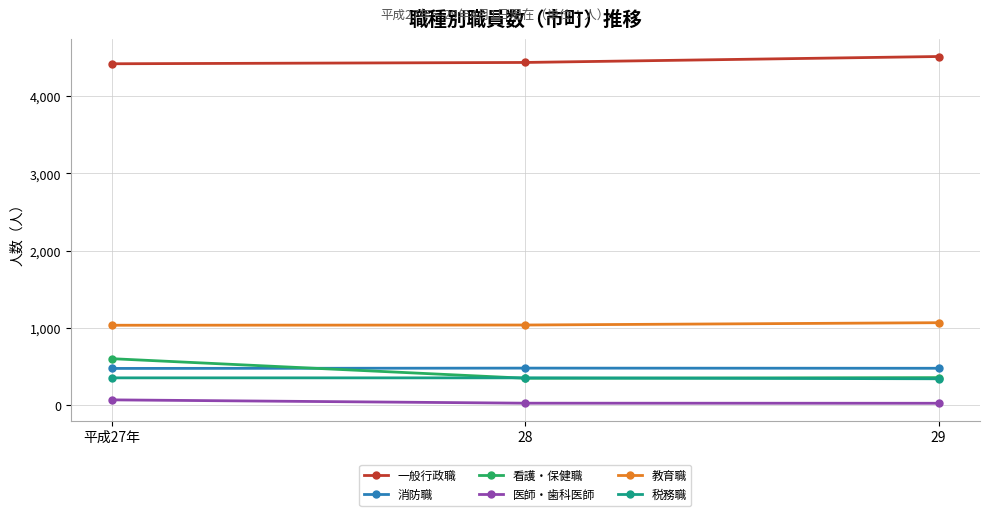

Which series has the largest total across all categories?

一般行政職